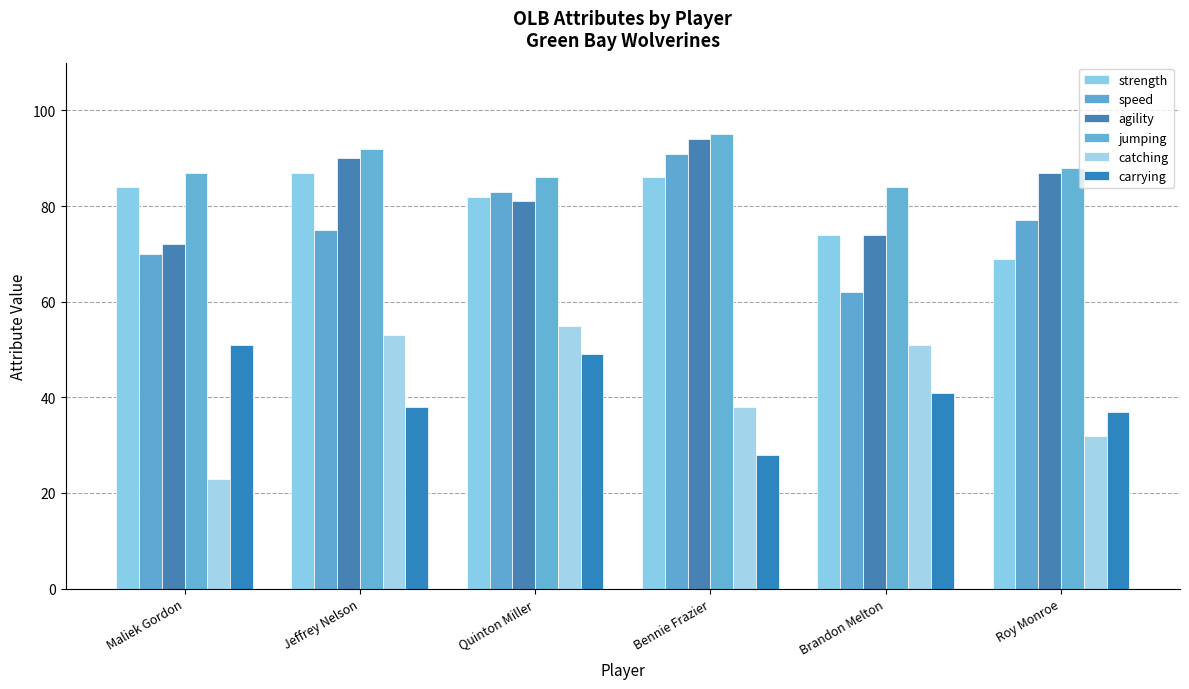

What is the label of the 6th bar from the right?

Maliek Gordon